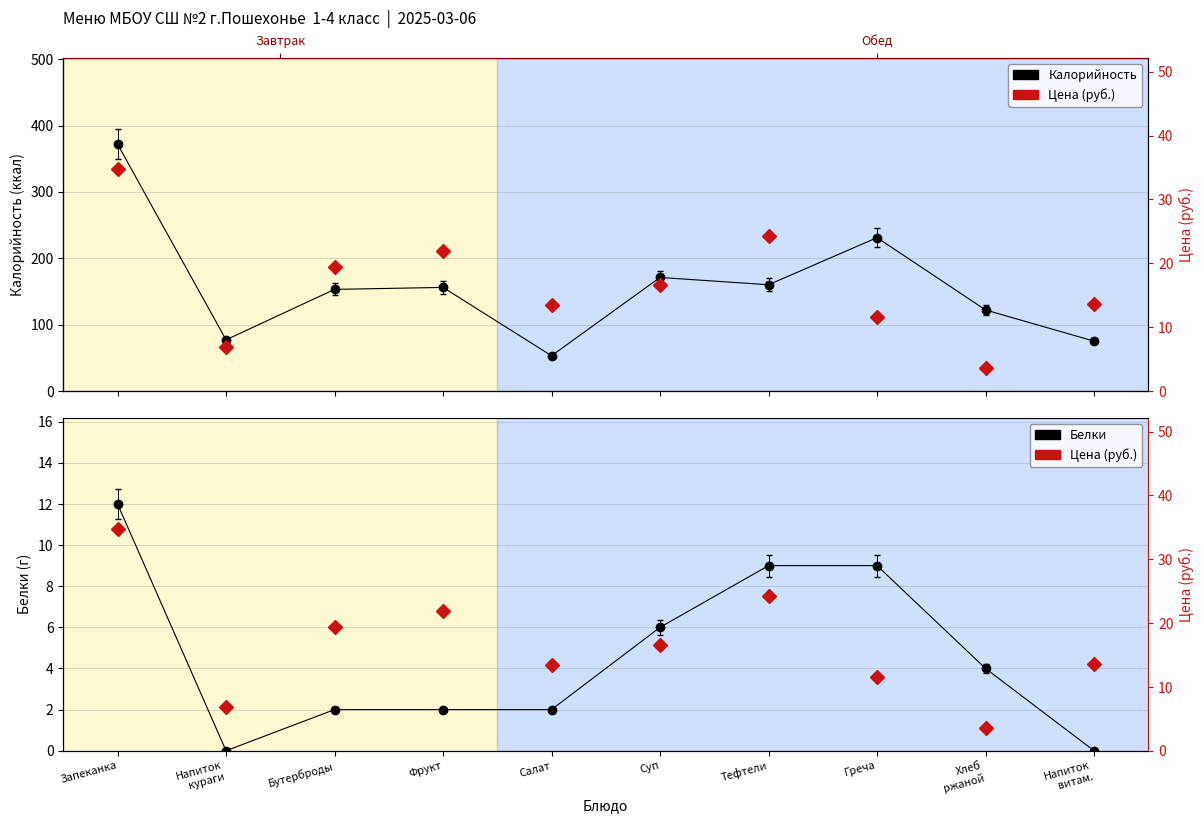

What is the sum of all Белки values?

46.0